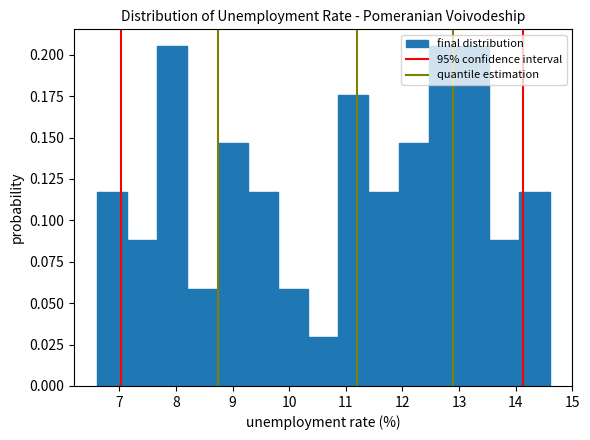

What is the height of the bar covering 7.7 to 8.2 on the x-axis? Neither the bar edges nor the heights are printed on the chart, so give them approximately, as read against the axes.

0.205